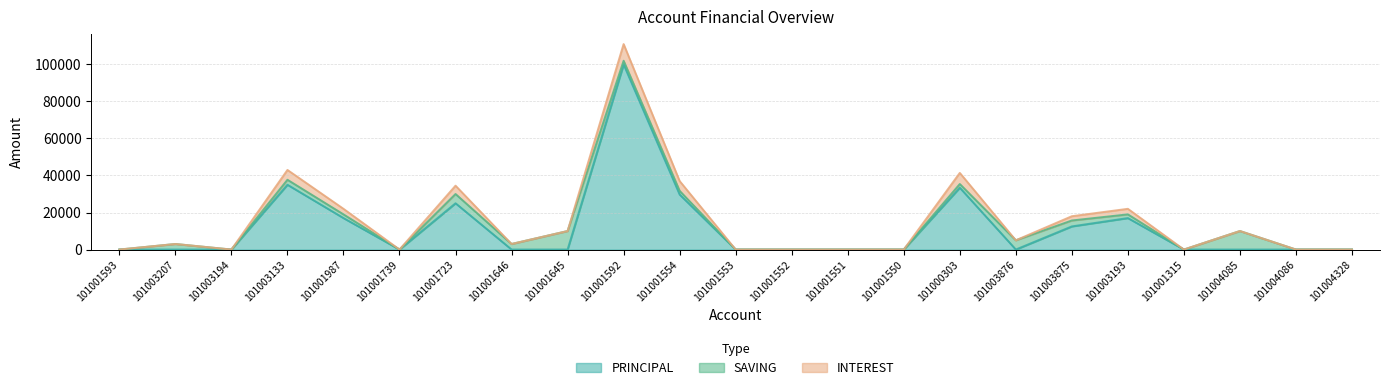

At which category is the sum across all series the highest?

101001592